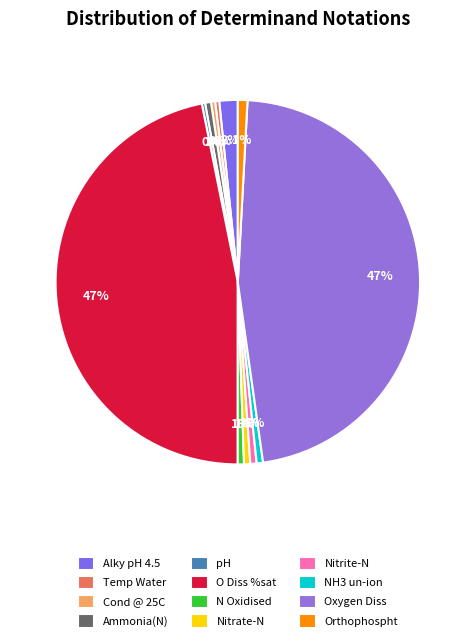

Count the number of slices in the pie.

12